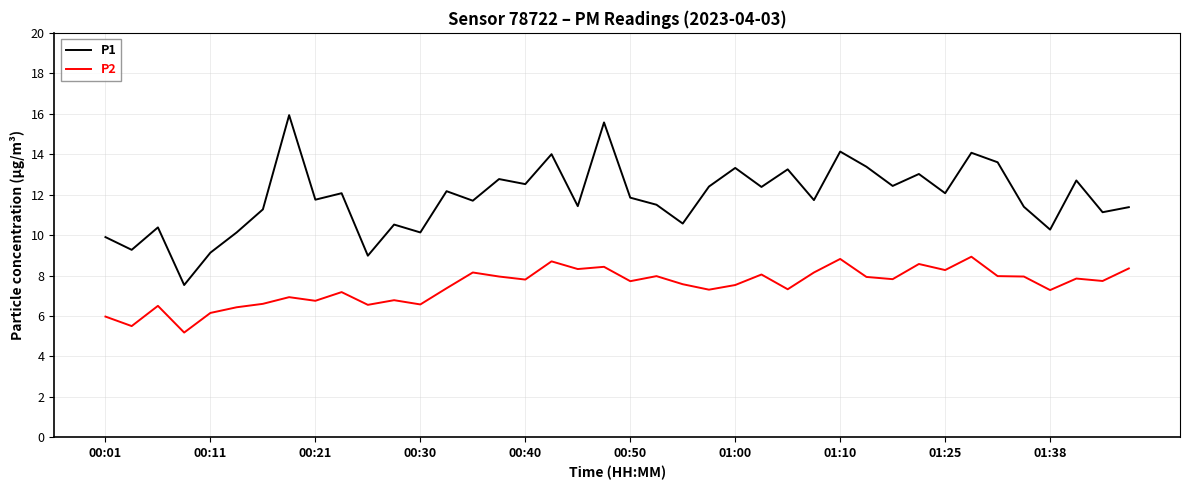

What is the average value of the P1 series?

11.8